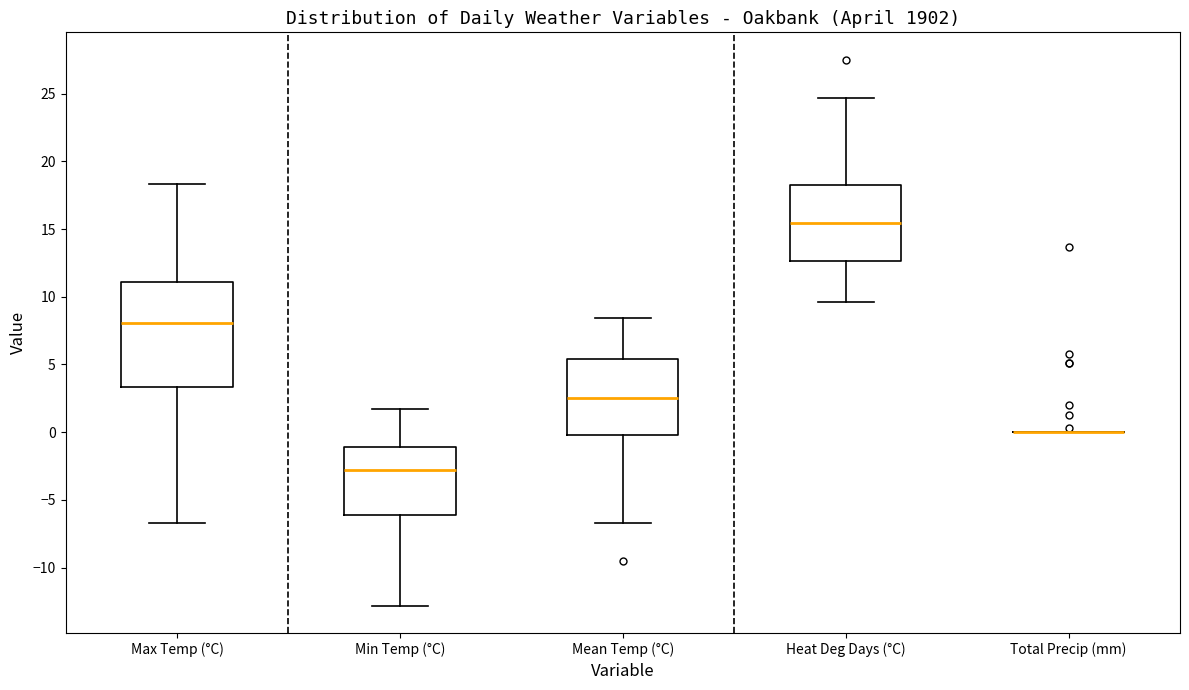

Which box is the tallest, from its lower edge to its upper edge?

Max Temp (°C)